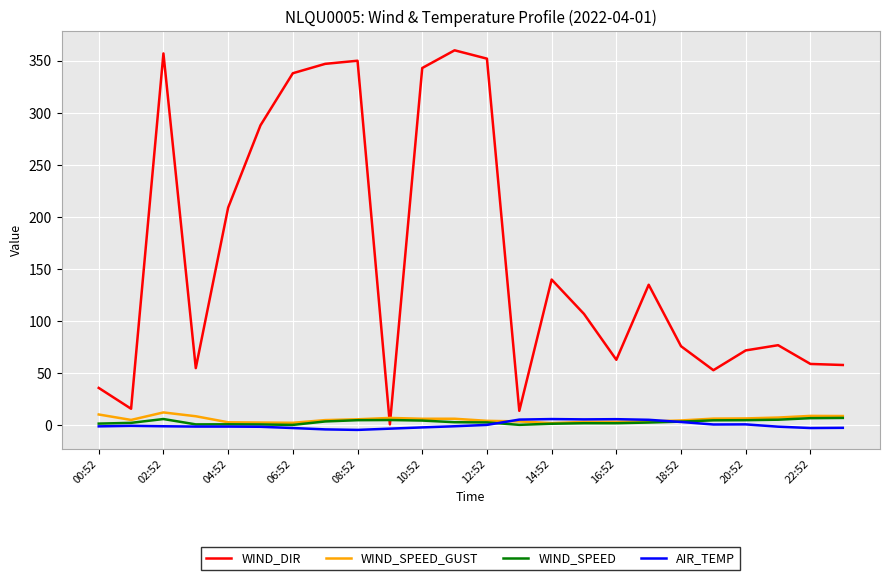

Which series has the widest spread of values?

WIND_DIR